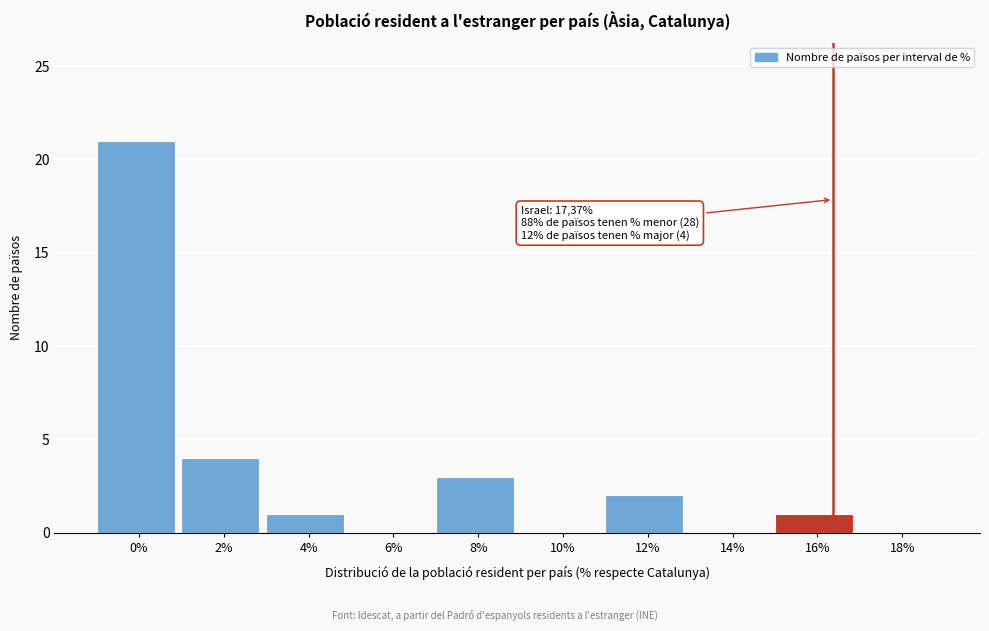

Reading left to right, extract all data points from this chart.

0%=21	2%=4	4%=1	6%=0	8%=3	10%=0	12%=2	14%=0	16%=1	18%=0